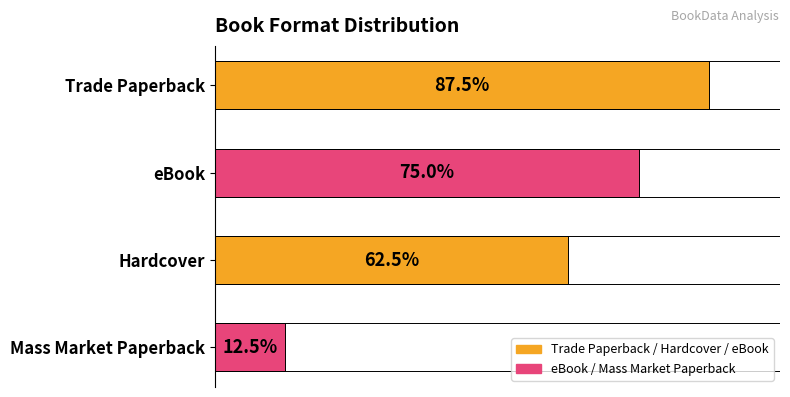

What is the ratio of the value at Trade Paperback to the value at eBook?

1.2